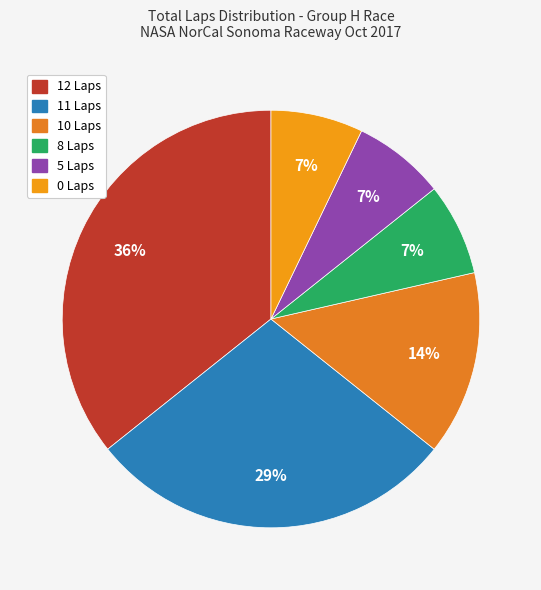

Does any single category account for the majority?

No